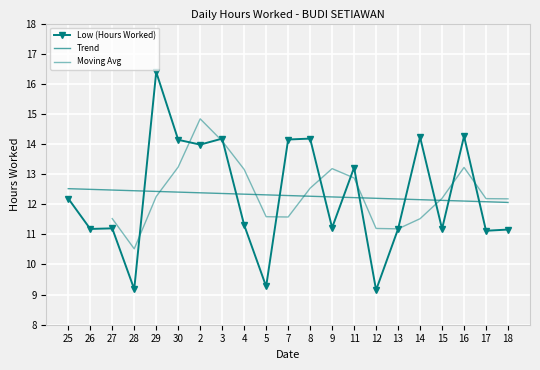

Reading left to right, transcribe all the data shown in this chart.

25=12.2	26=11.2	27=11.2	28=9.2	29=16.4	30=14.1	2=14.0	3=14.2	4=11.3	5=9.3	7=14.2	8=14.2	9=11.2	11=13.2	12=9.2	13=11.2	14=14.2	15=11.2	16=14.3	17=11.1	18=11.2